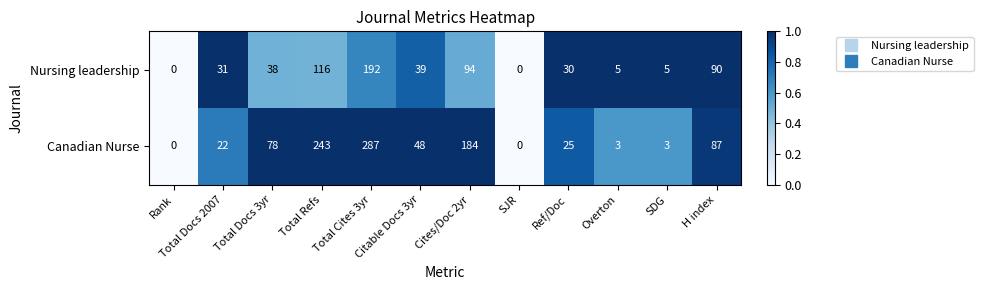

What is the sum of all Nursing leadership values?

640